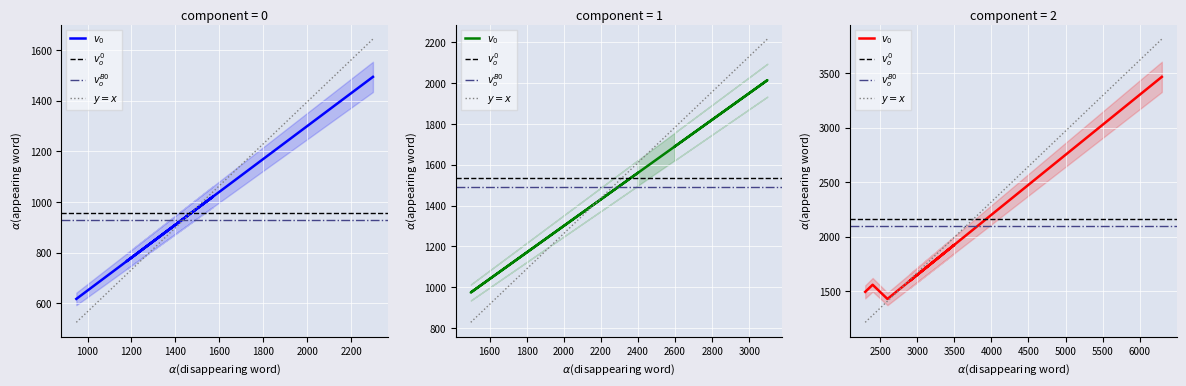

The value of EPL MS Price at NP-UM351Wi-TM is 2953.6. True or false?

False